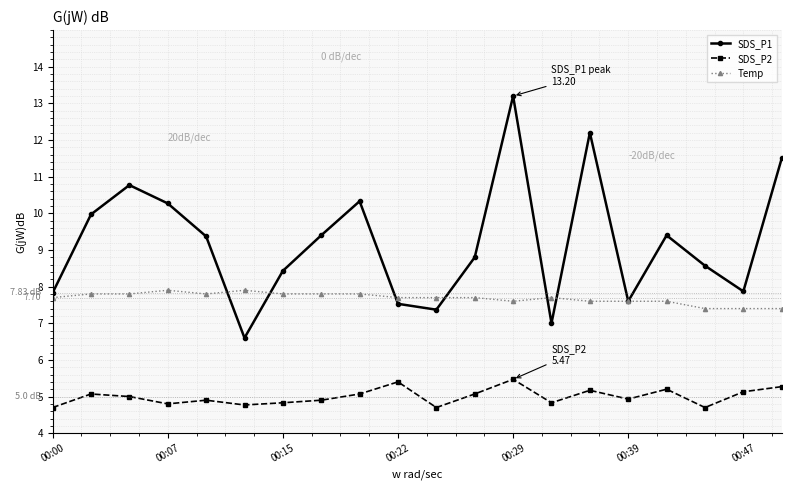

True or false: SDS_P1 and SDS_P2 cross at least once.

False